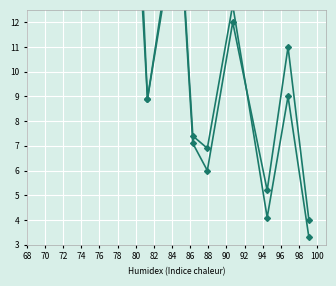

Count the number of data series in this chart.

3